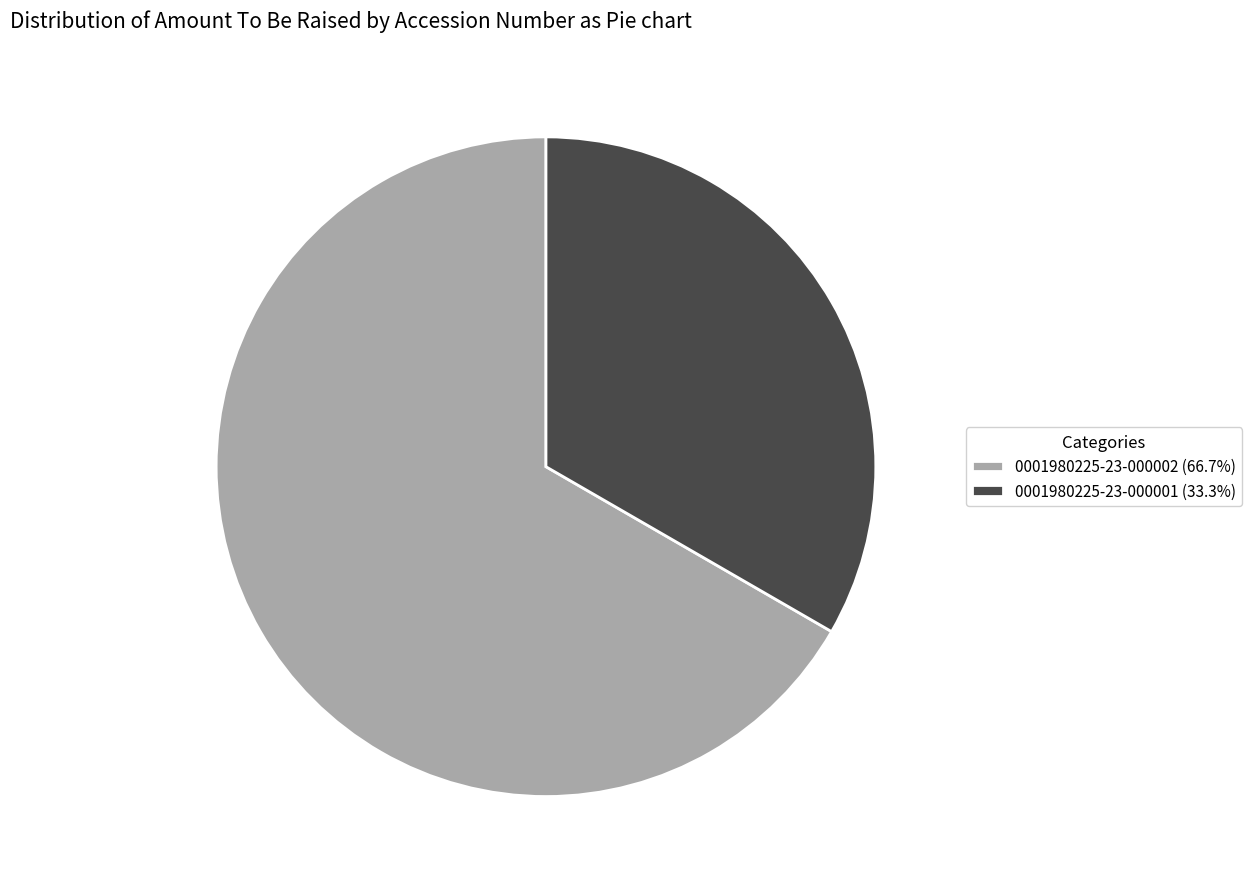

Which category has the biggest portion of the pie?

0001980225-23-000002